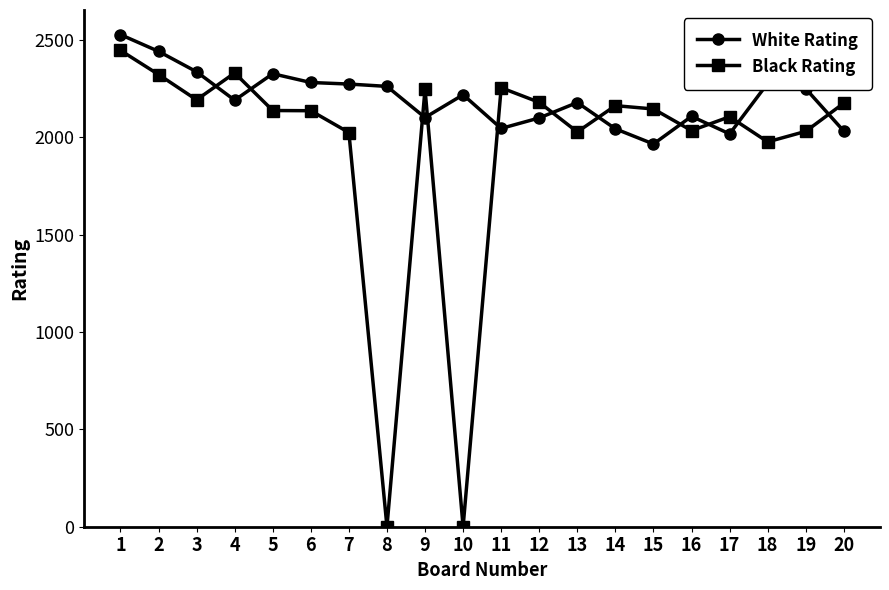

At which category does White Rating reach its first local valley?

4